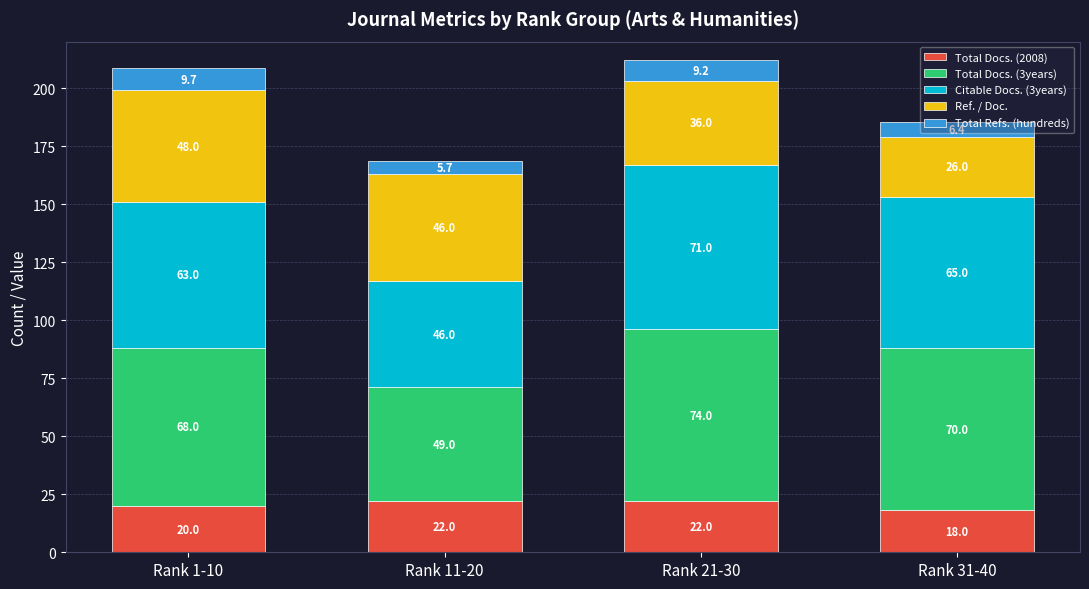

At which category is the sum across all series the highest?

Rank 21-30